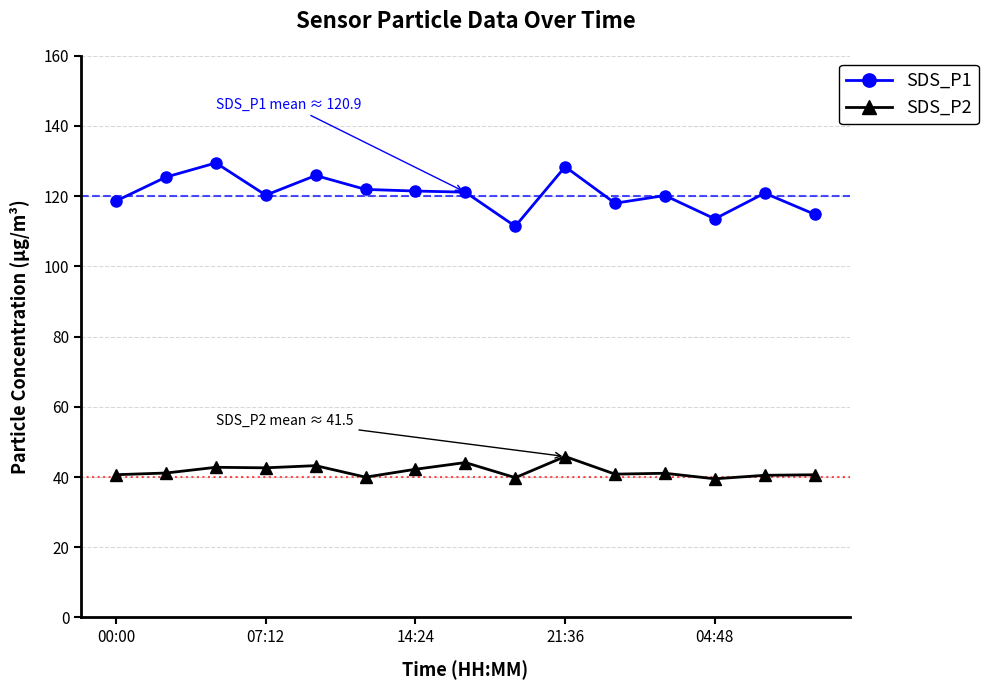

Count the number of data series in this chart.

2